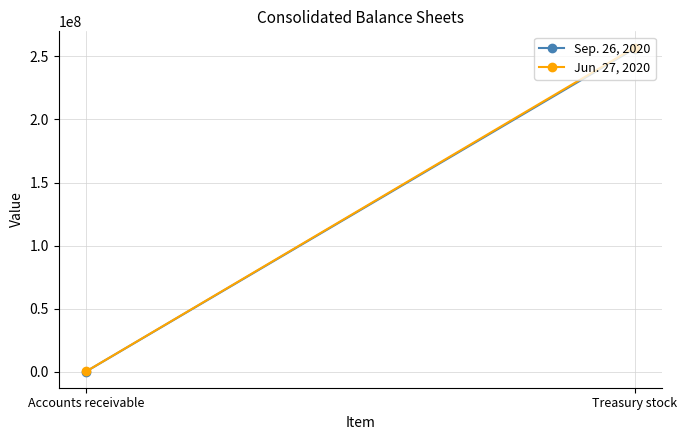

At how many categories does at least one series exceed 15300640?

1